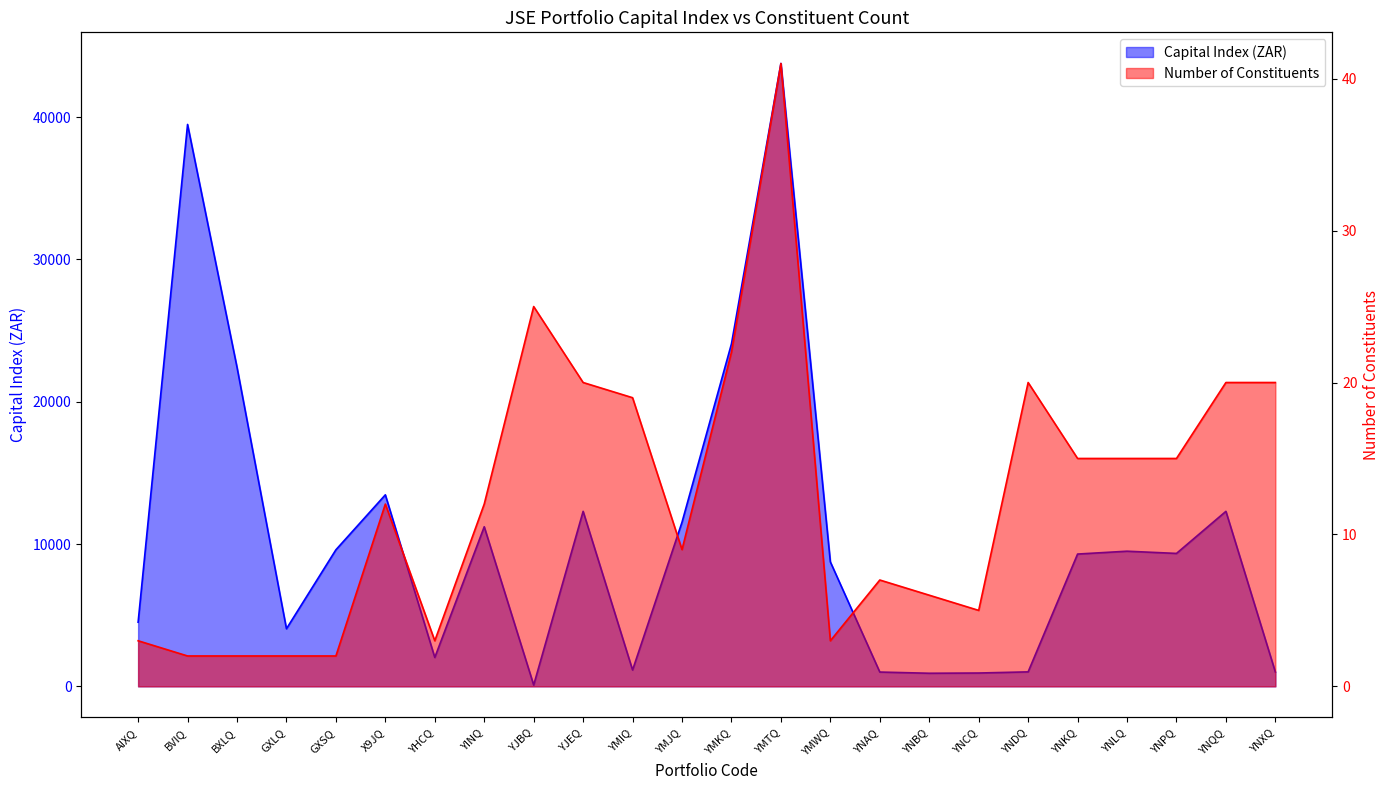

What is the difference between the second highest and second lowest values in the Capital Index (ZAR) series?

38569.4